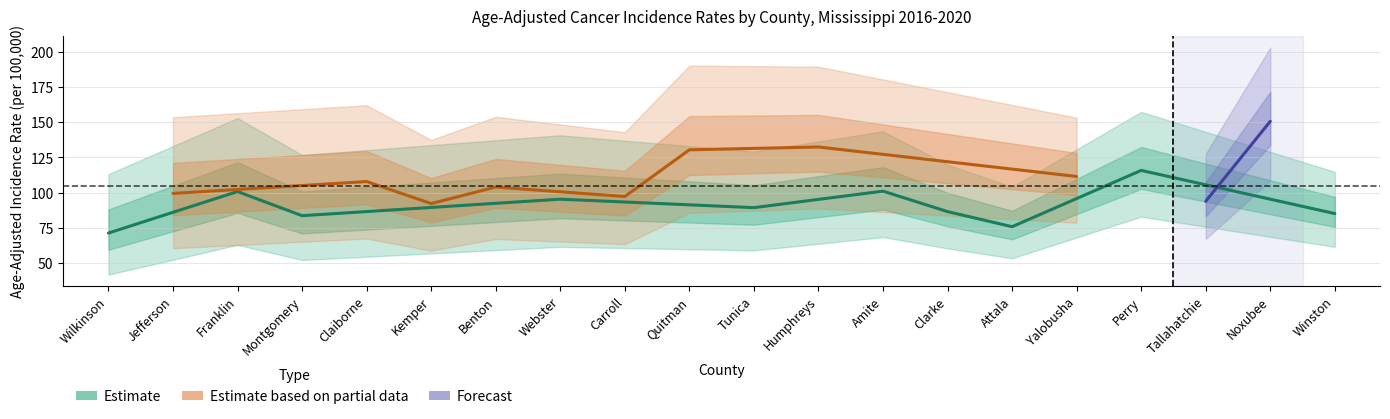

True or false: lower_ci and upper_ci intersect in this chart.

False